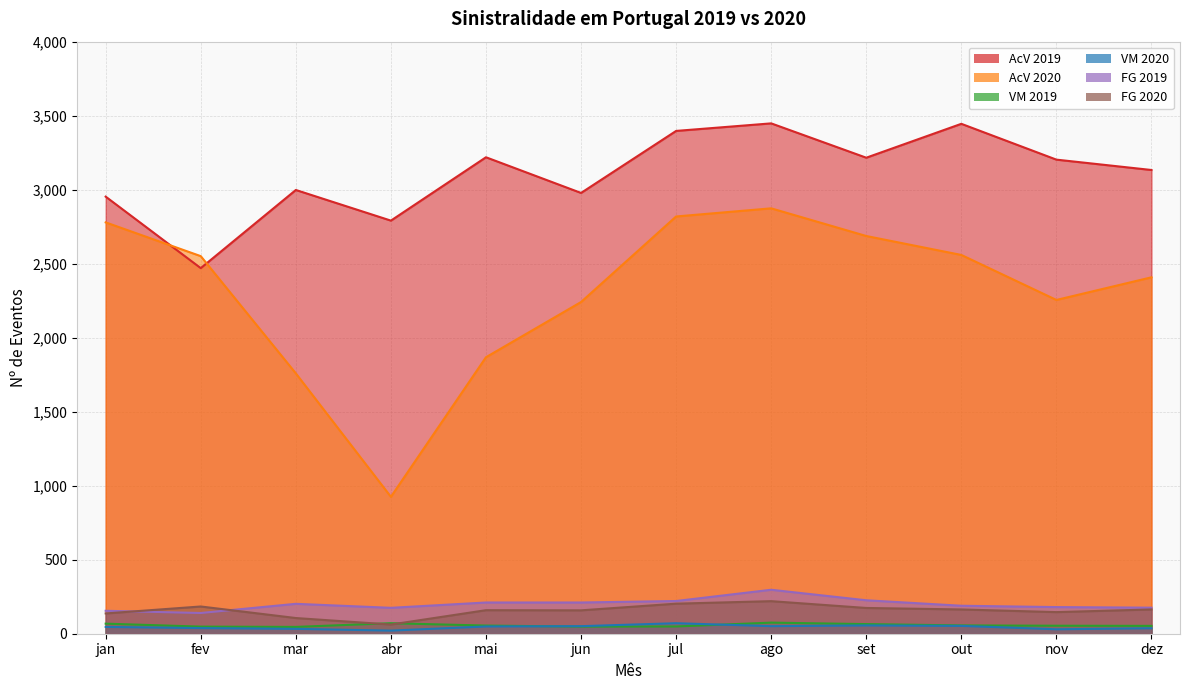

Where does the AcV 2019 series first go above 3203?

mai